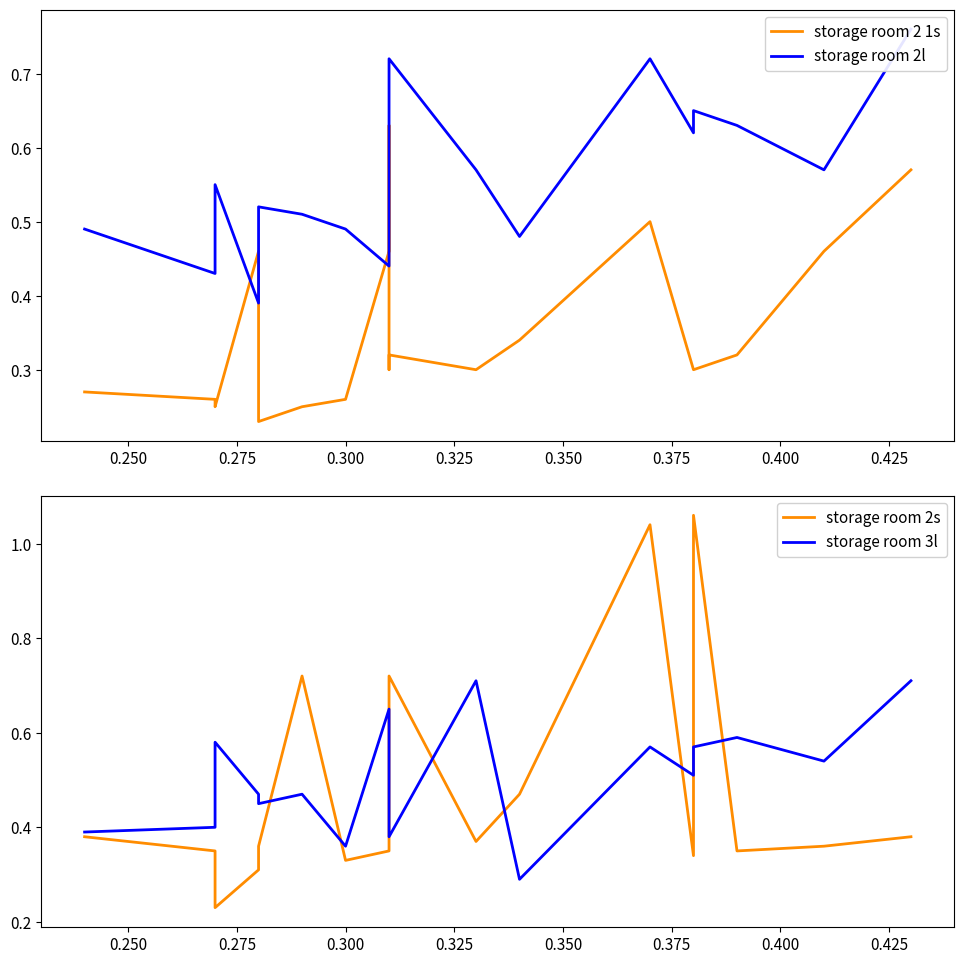

Reading right to left, transcribe all the data shown in this chart.

storage room 2 1s: 0.6	0.5	0.3	0.3	0.3	0.5	0.3	0.3	0.3	0.3	0.5	0.6	0.5	0.3	0.2	0.2	0.5	0.2	0.3	0.3
storage room 2l: 0.8	0.6	0.6	0.7	0.6	0.7	0.5	0.6	0.7	0.6	0.6	0.5	0.4	0.5	0.5	0.5	0.4	0.6	0.4	0.5
storage room 2s: 0.4	0.4	0.3	1.1	0.3	1.0	0.5	0.4	0.7	0.6	0.6	0.4	0.3	0.3	0.7	0.4	0.3	0.2	0.3	0.4
storage room 3l: 0.7	0.5	0.6	0.6	0.5	0.6	0.3	0.7	0.4	0.5	0.6	0.6	0.7	0.4	0.5	0.5	0.5	0.6	0.4	0.4